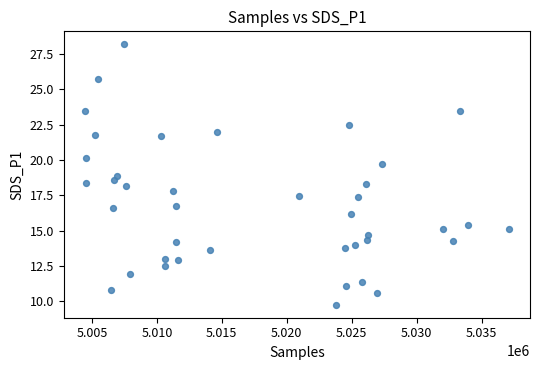

What is the range of X values (max minus min)?

32626.0